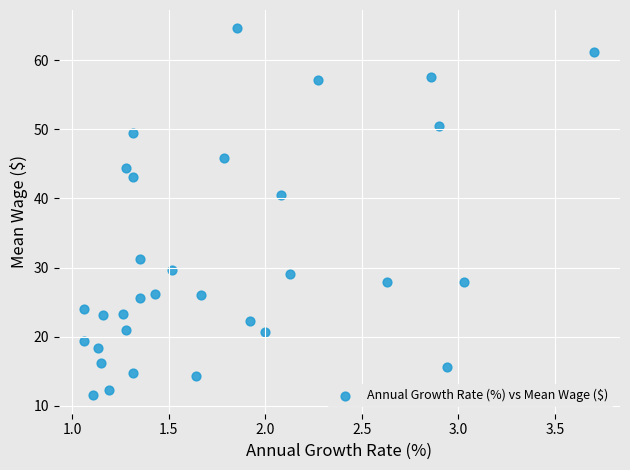

What Y value in the scatter plot is closest to 38?

40.4